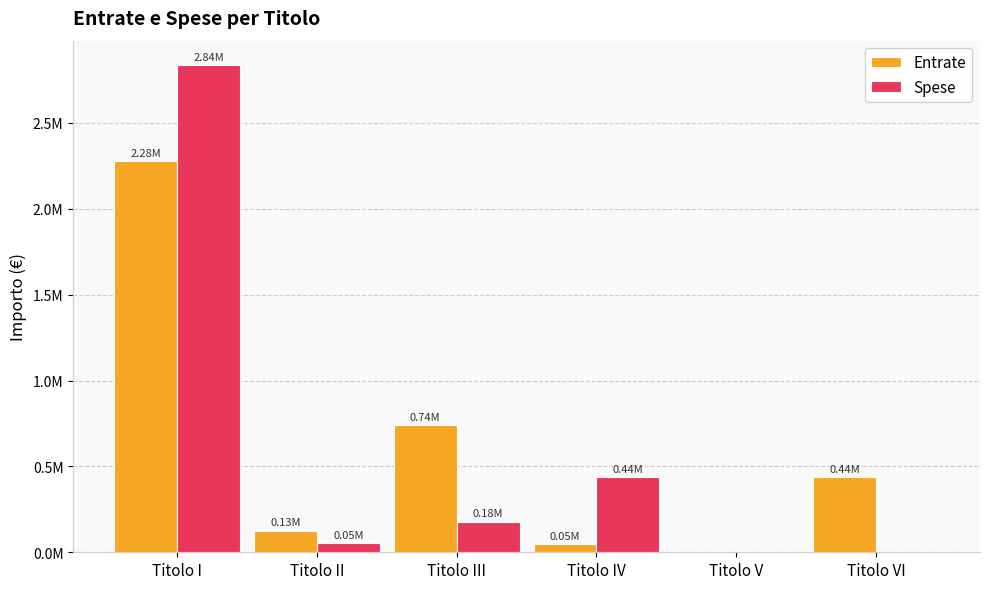

What is the sum of all Spese values?

3506557.2